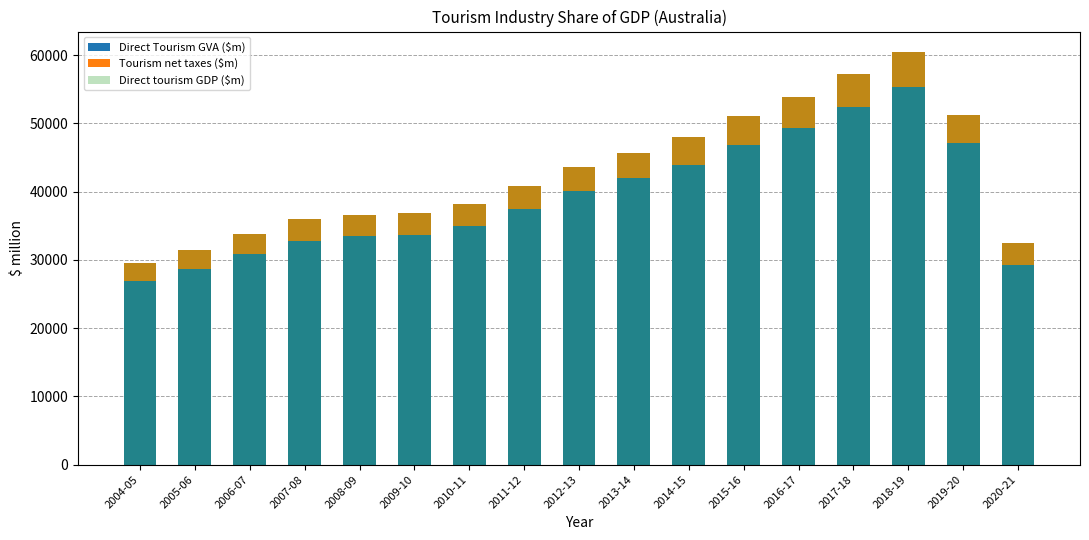

What position from the right is 2005-06?

16